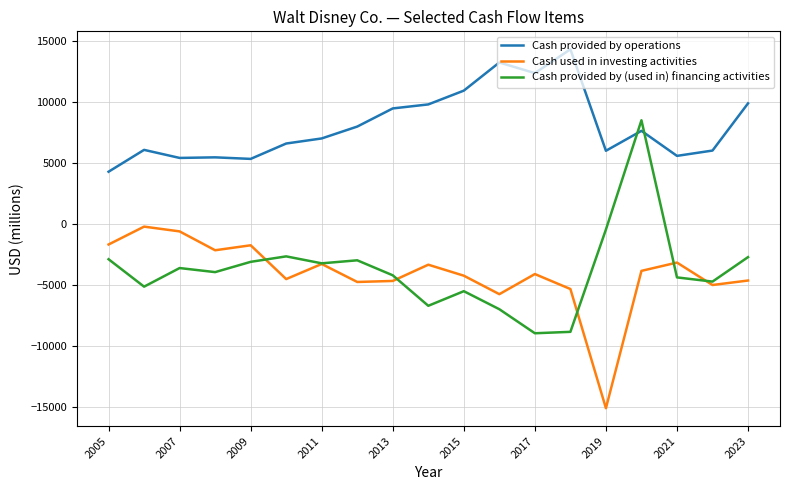

How many lines are shown in the chart?

3